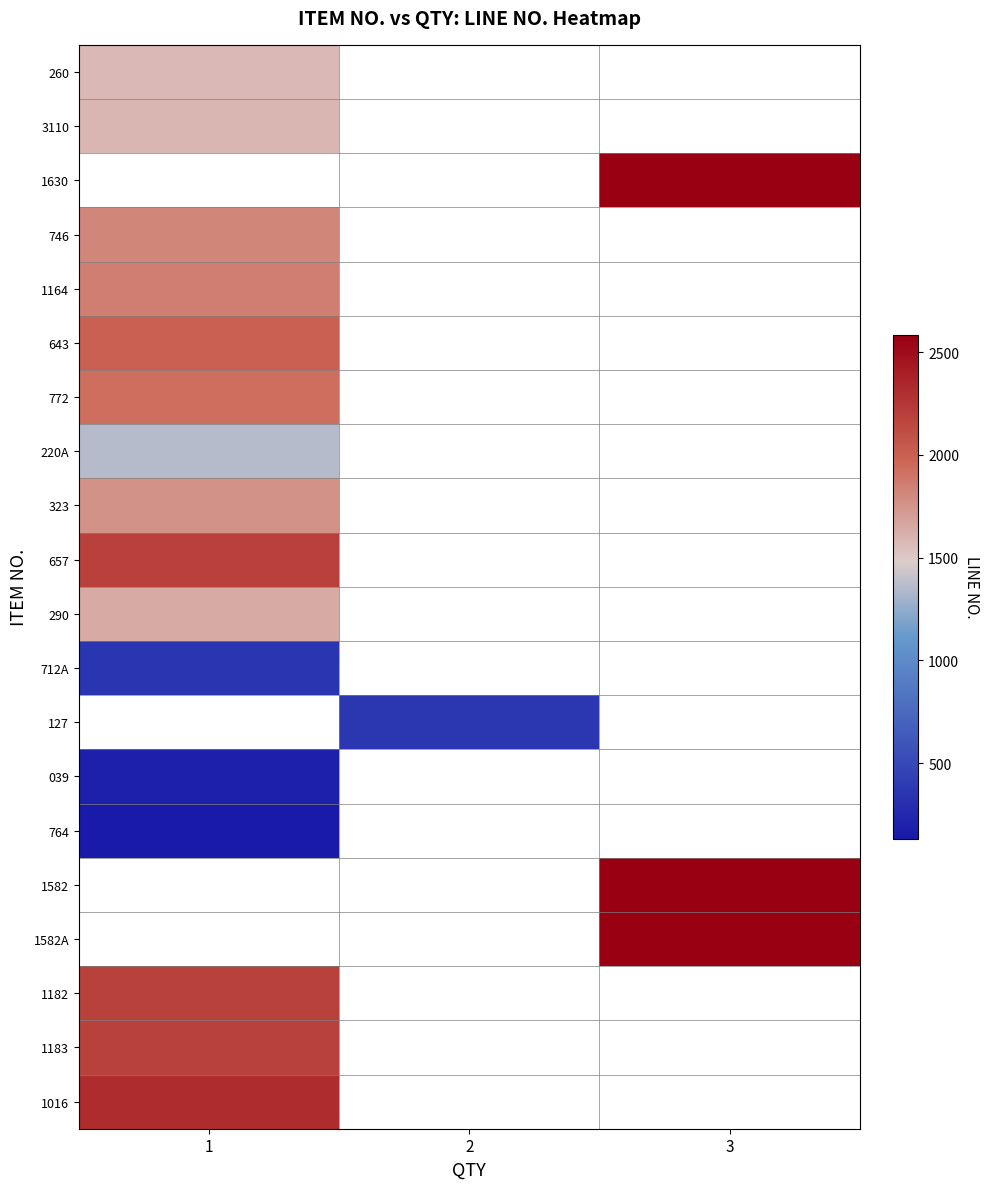

Between 2 and 3, which is larger?

3